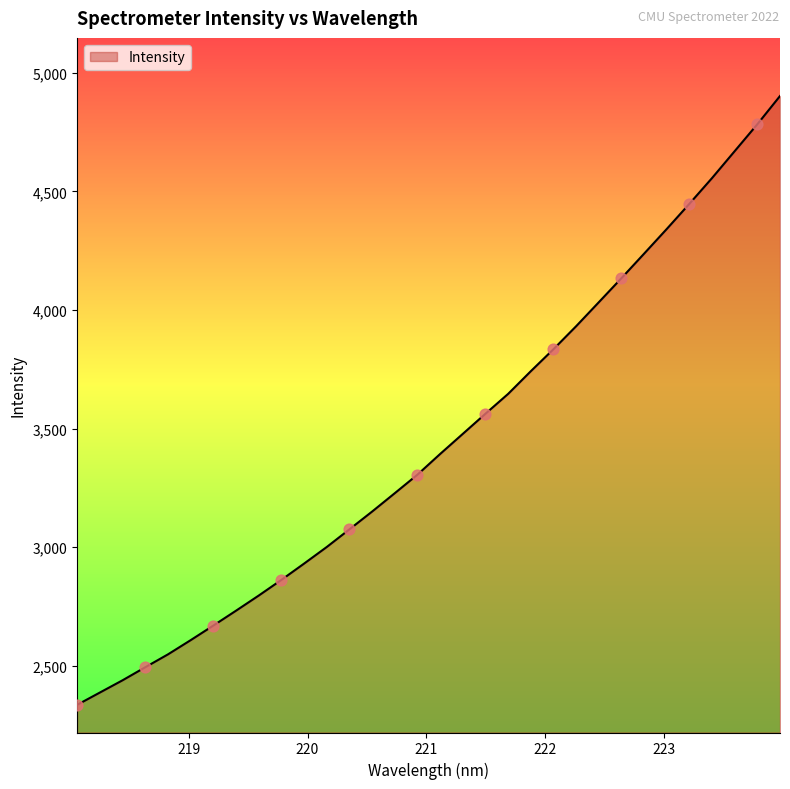

What is the difference between the maximum and minimum values?

2567.7